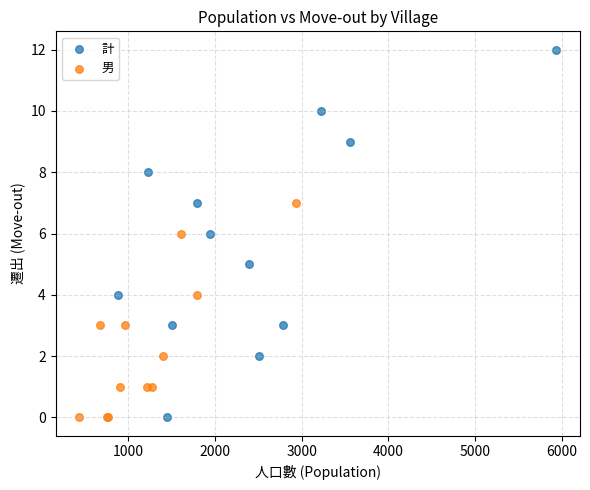

Which series contains the highest Y value?

計